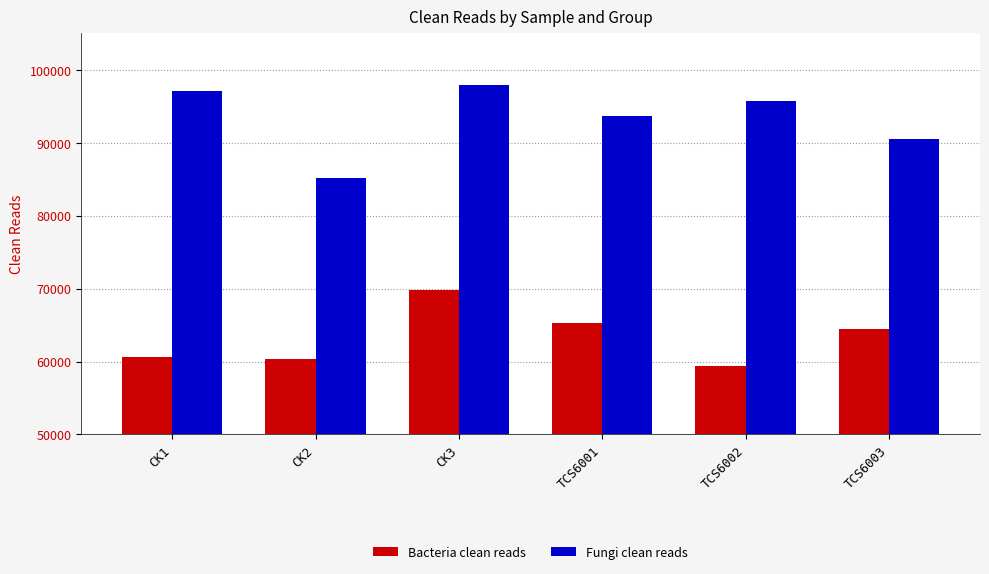

What is the difference between the highest and lowest values at TCS6003?

26149